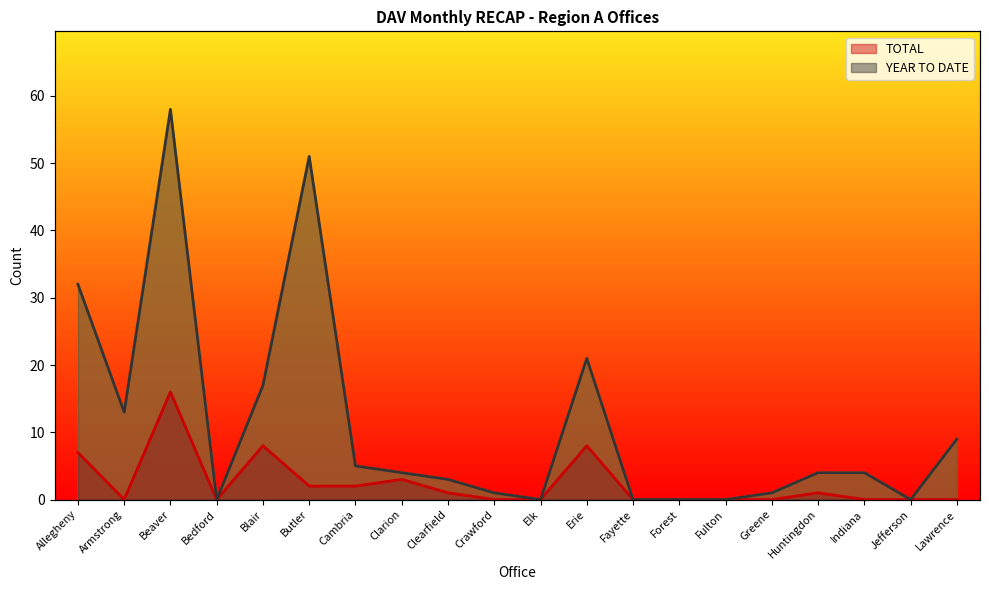

The value of YEAR TO DATE at Fayette is 0. True or false?

True